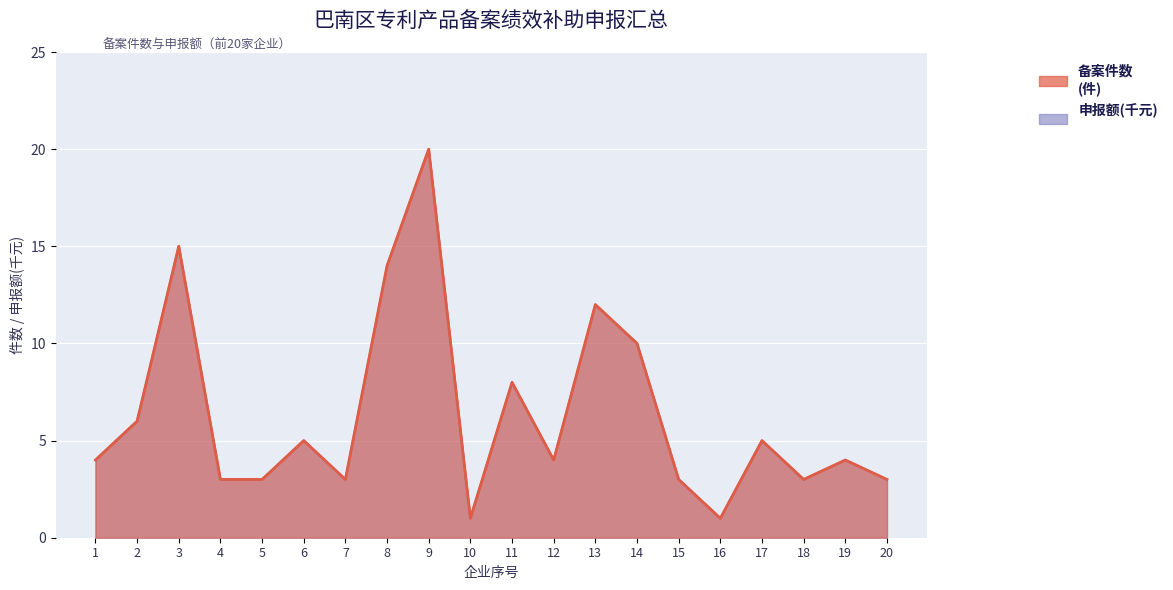

At which label does 备案件数 reach its minimum?

10